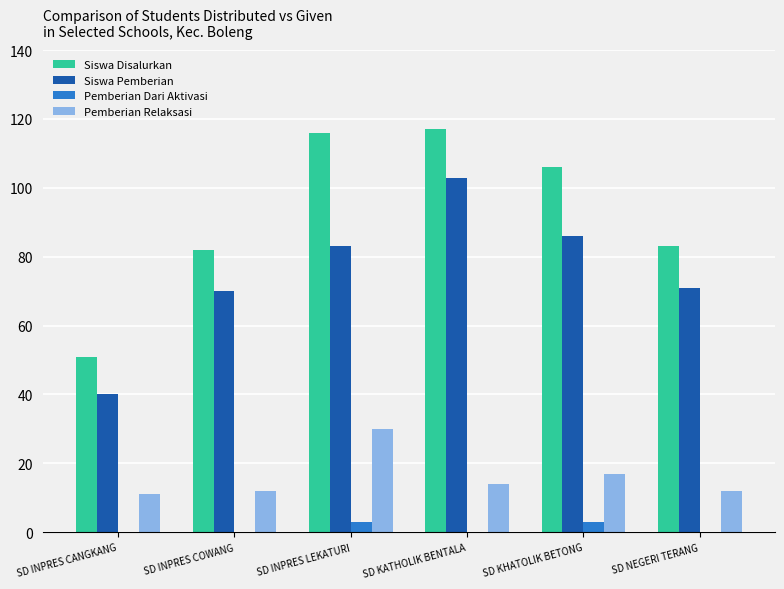

Read the Siswa Disalurkan value at SD INPRES COWANG.

82